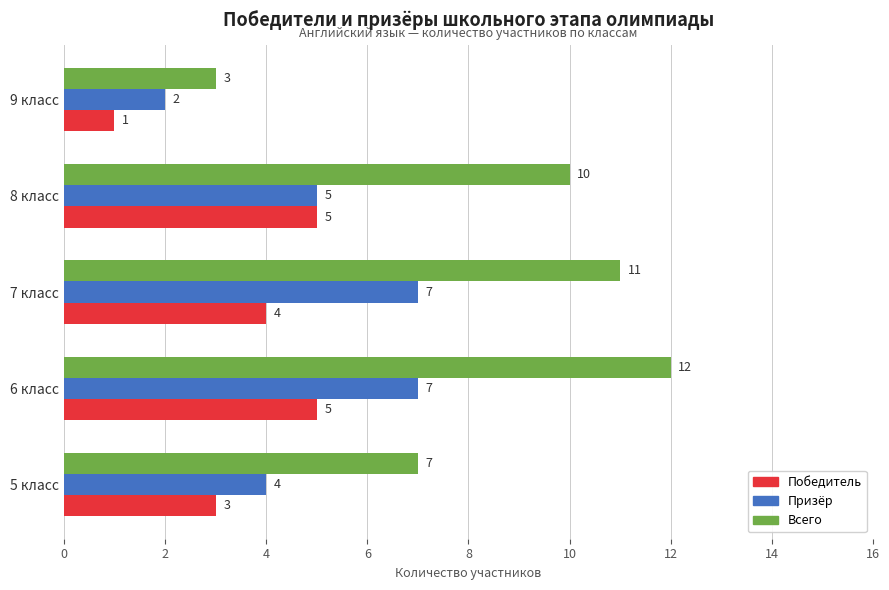

At which category is the sum across all series the highest?

6 класс